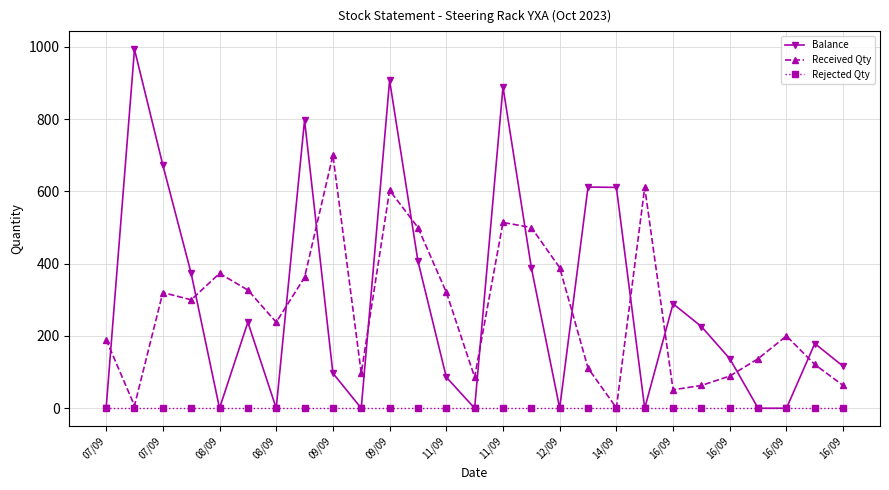

Count the number of categories in the chart.

27